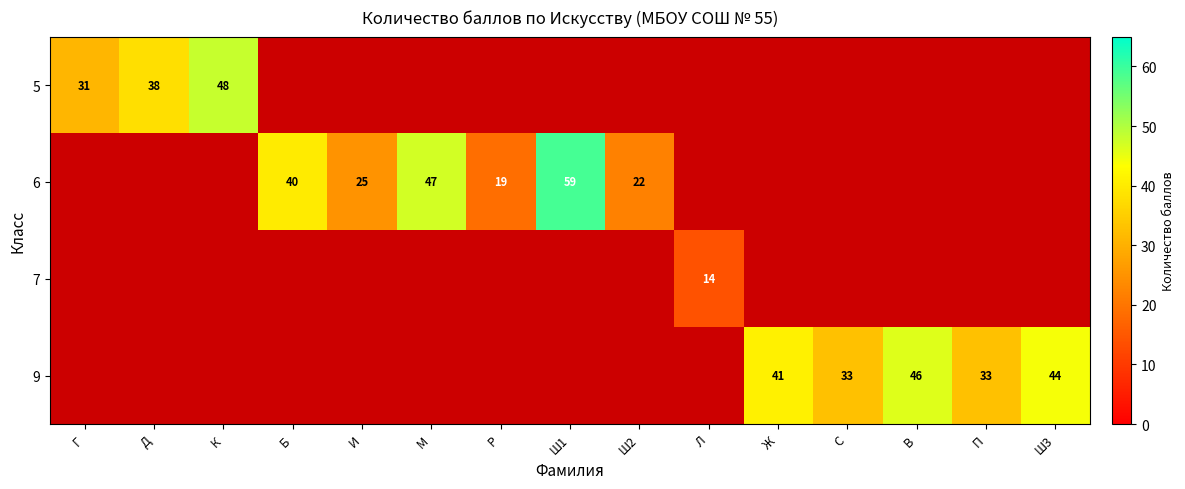

Is it true that 7 equals 19 at Л?

False